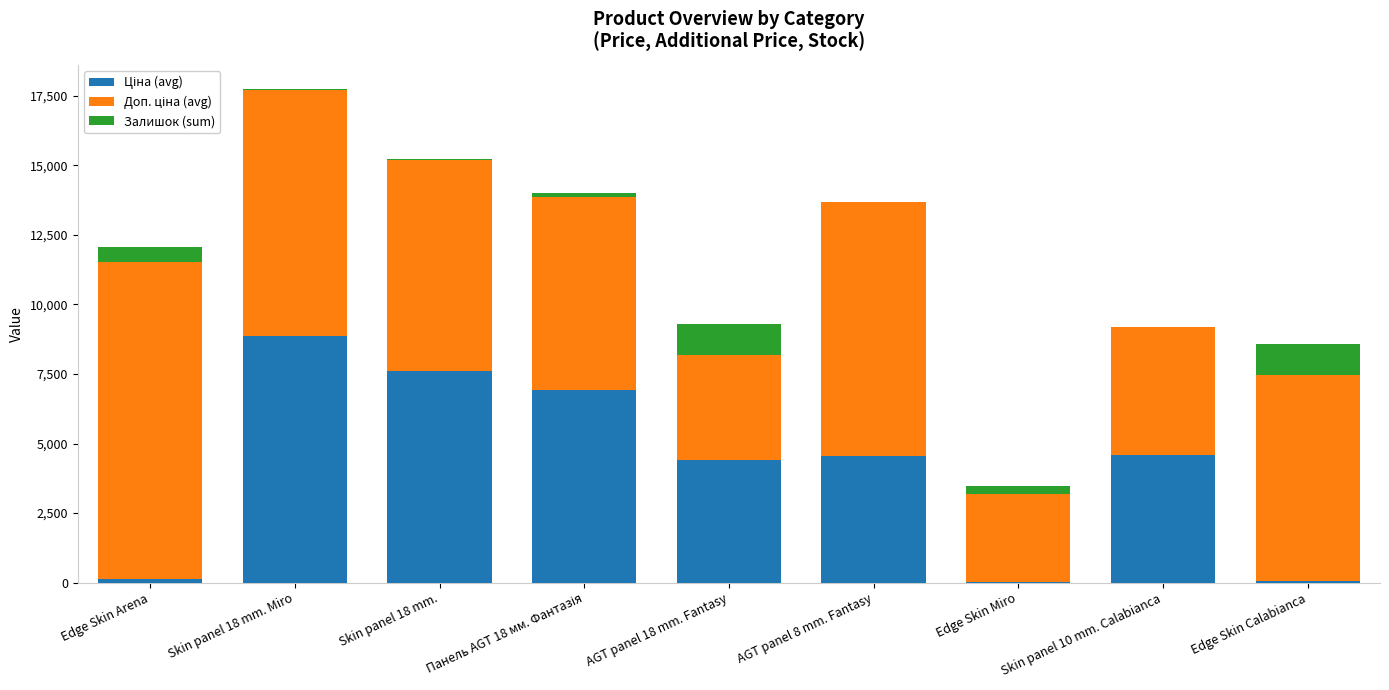

At which category is the sum across all series the highest?

Skin panel 18 mm. Miro